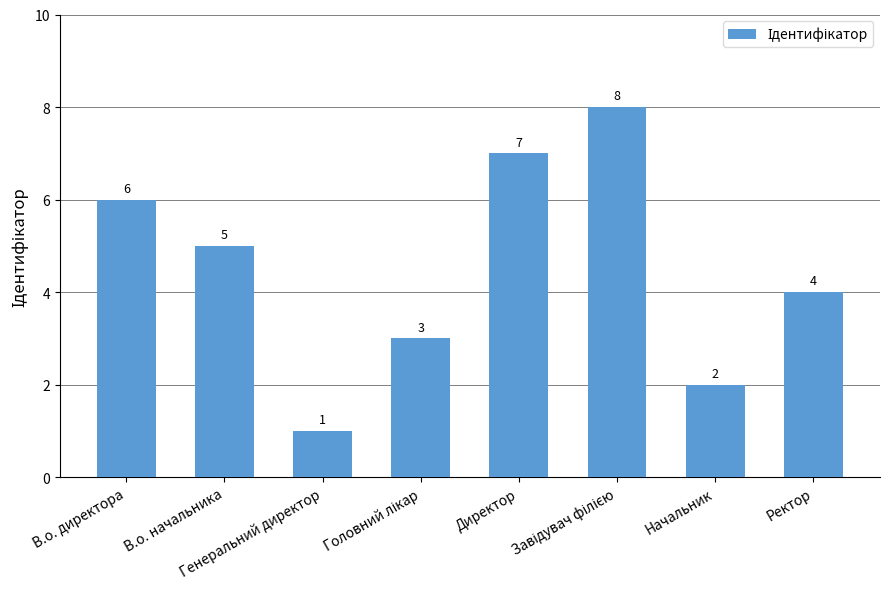

What is the label of the 1st bar from the left?

В.о. директора